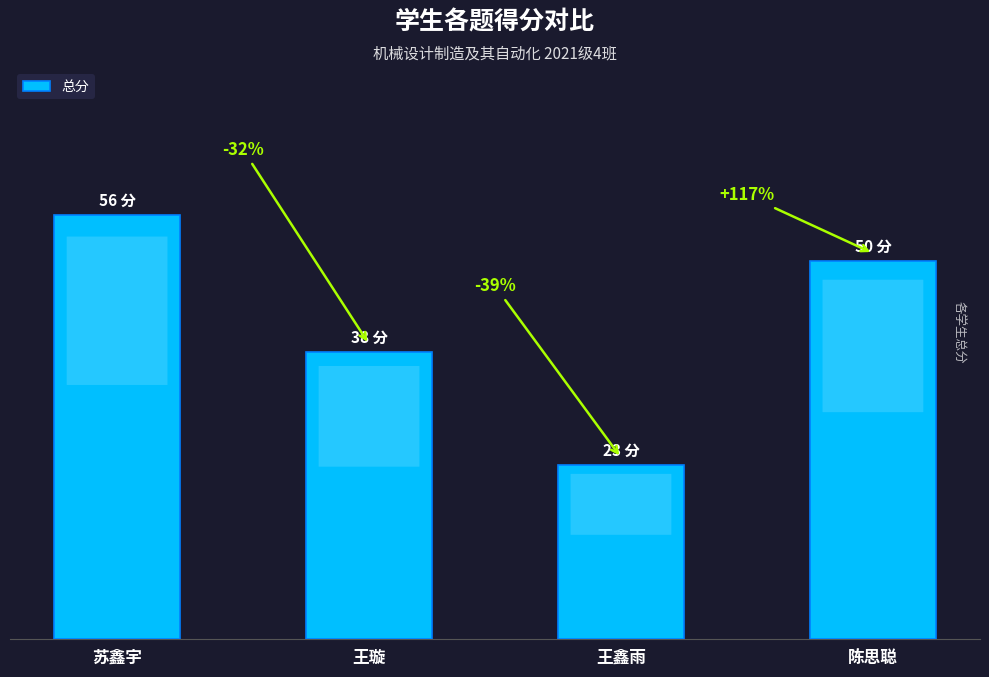

The value at 陈思聪 is 50. True or false?

True